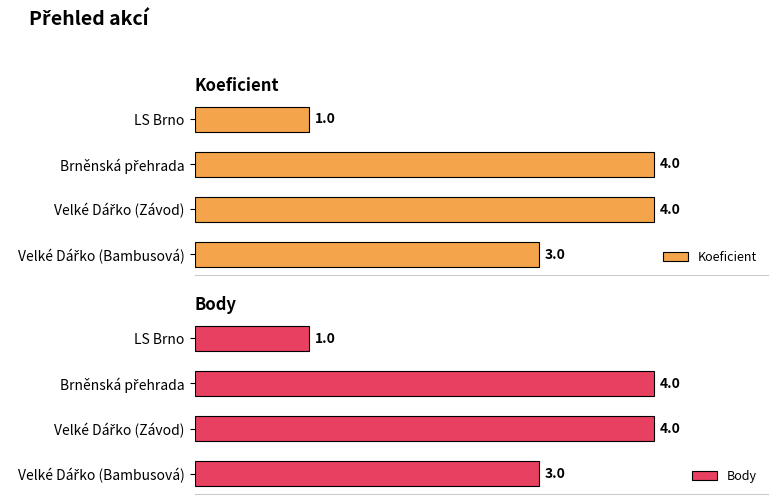

At which label does Body reach its minimum?

LS Brno